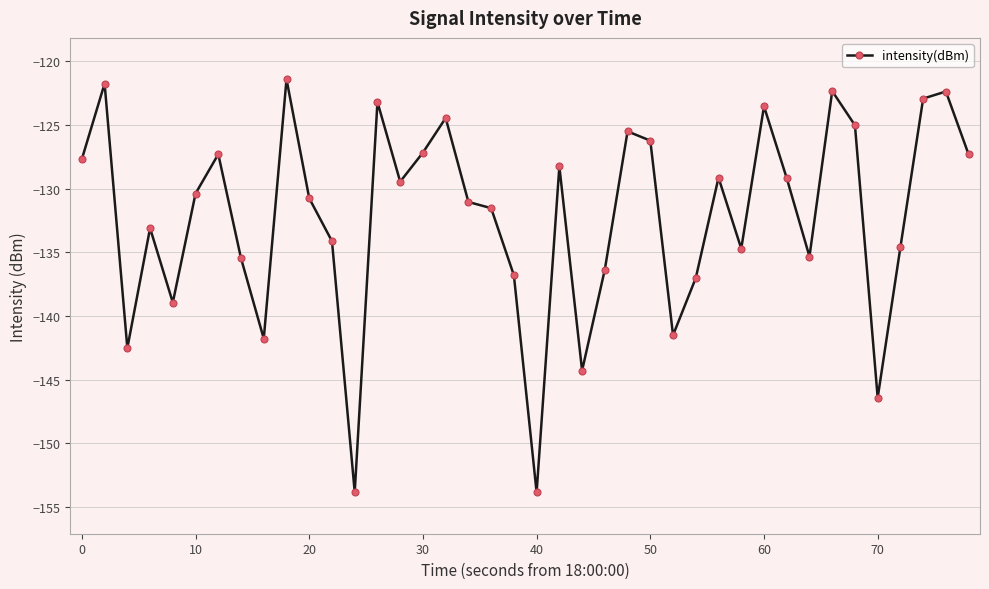

What is the smallest value displayed?

-153.9